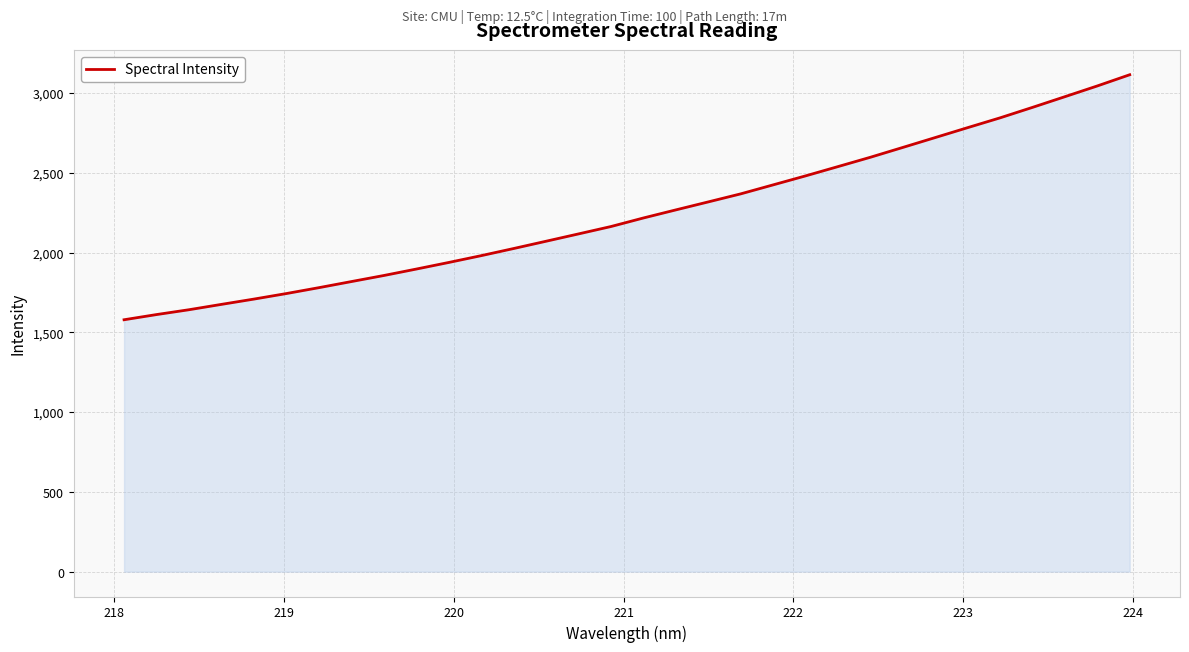

What is the difference between the maximum and minimum values?

1535.7